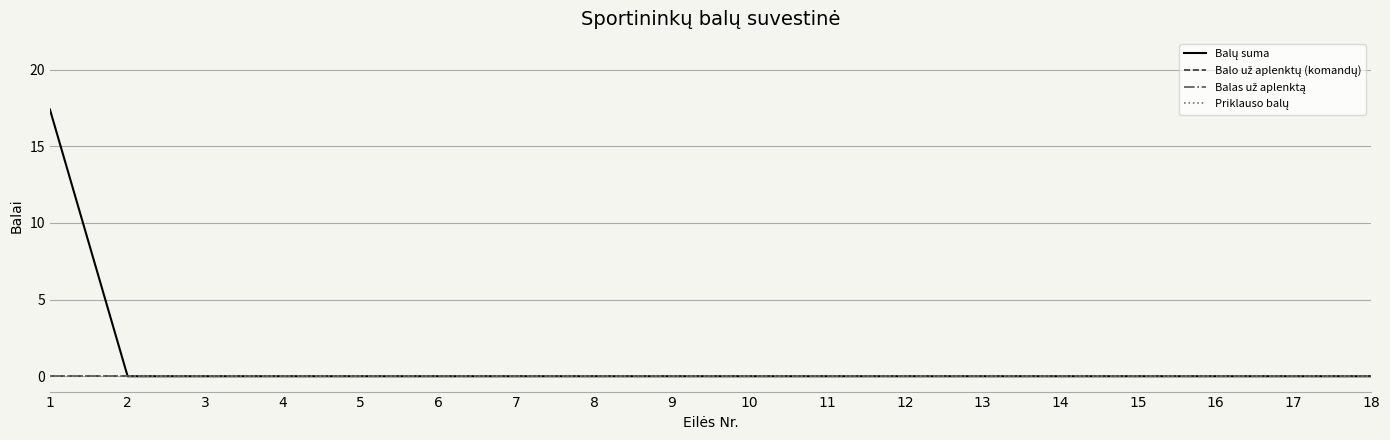

Is this an area chart (filled region under the line)?

No